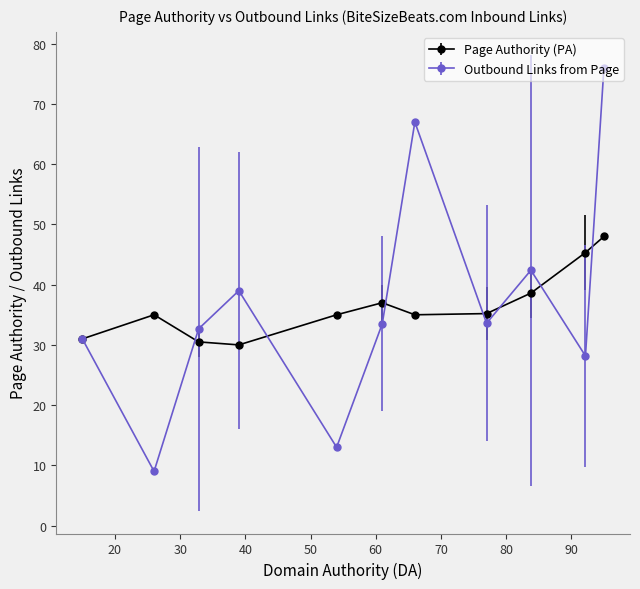

At how many categories does at least one series exceed 12?

11